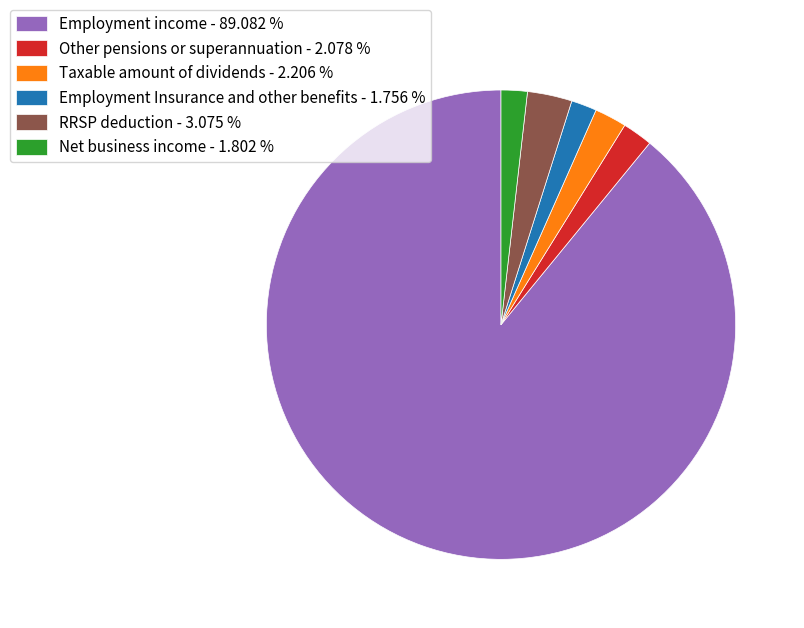

Combined, do Employment Insurance and other benefits - 1.756 % and Taxable amount of dividends - 2.206 % account for over 50%?

No